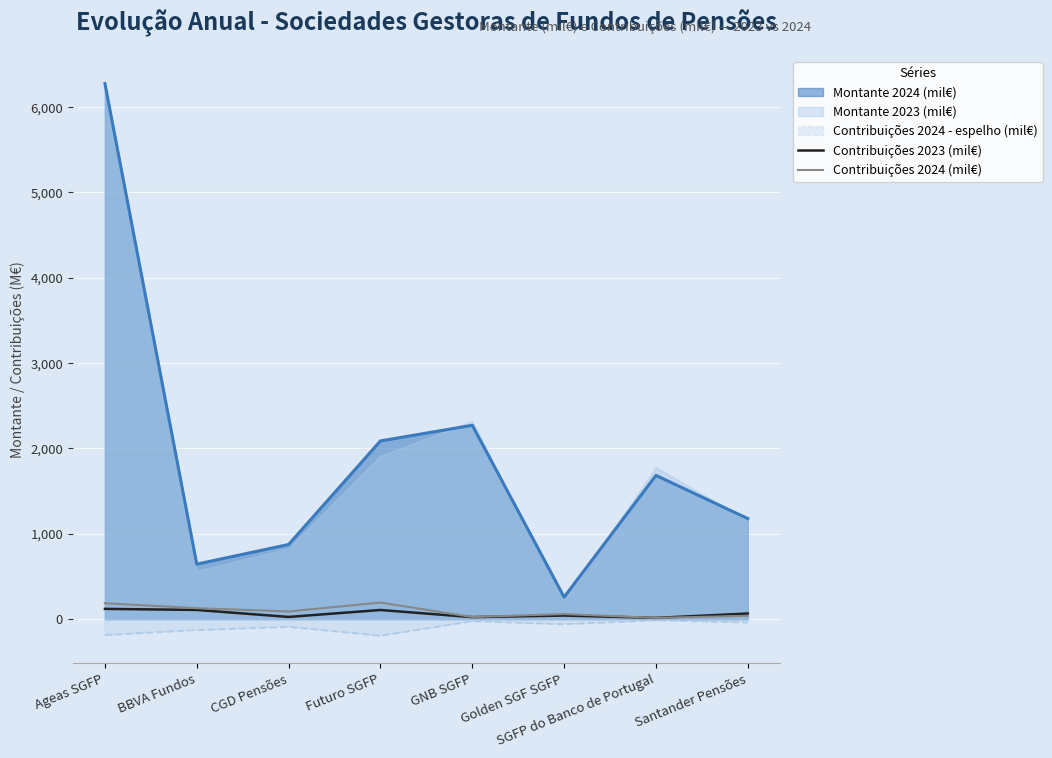

At which category does the chart reach its peak across all series?

Futuro SGFP